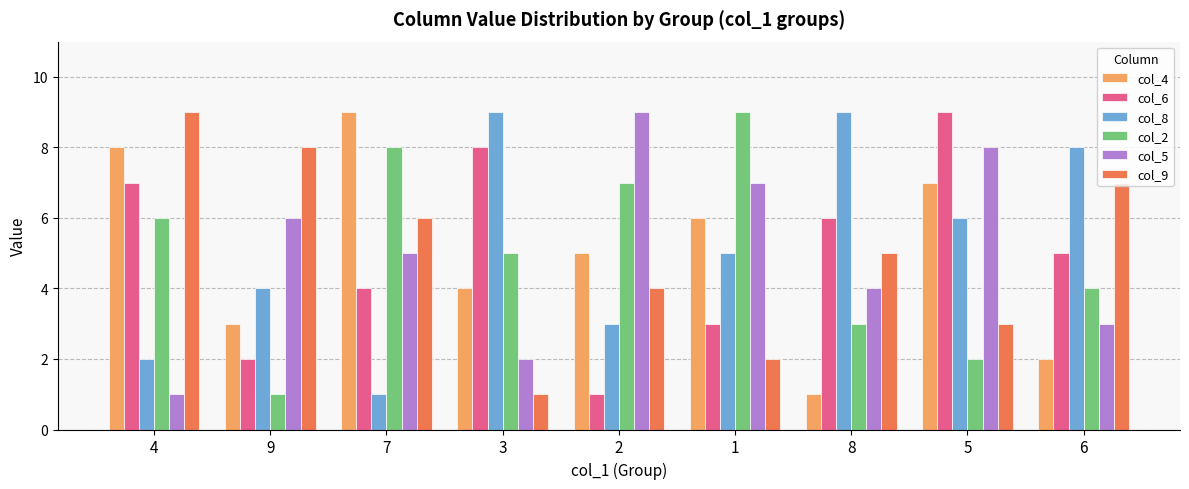

How many bars are there in each group?

6